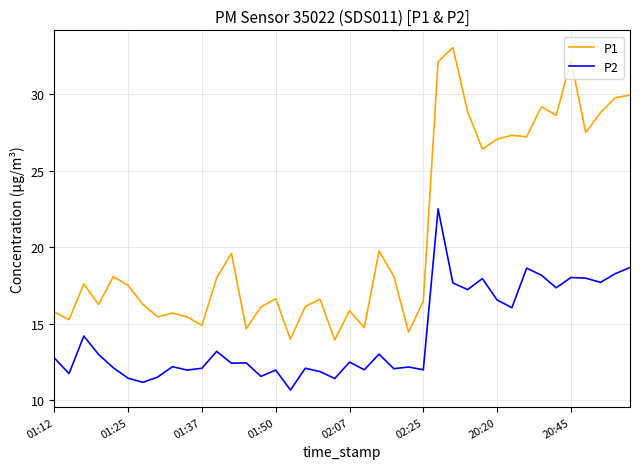

Which series has the widest spread of values?

P1